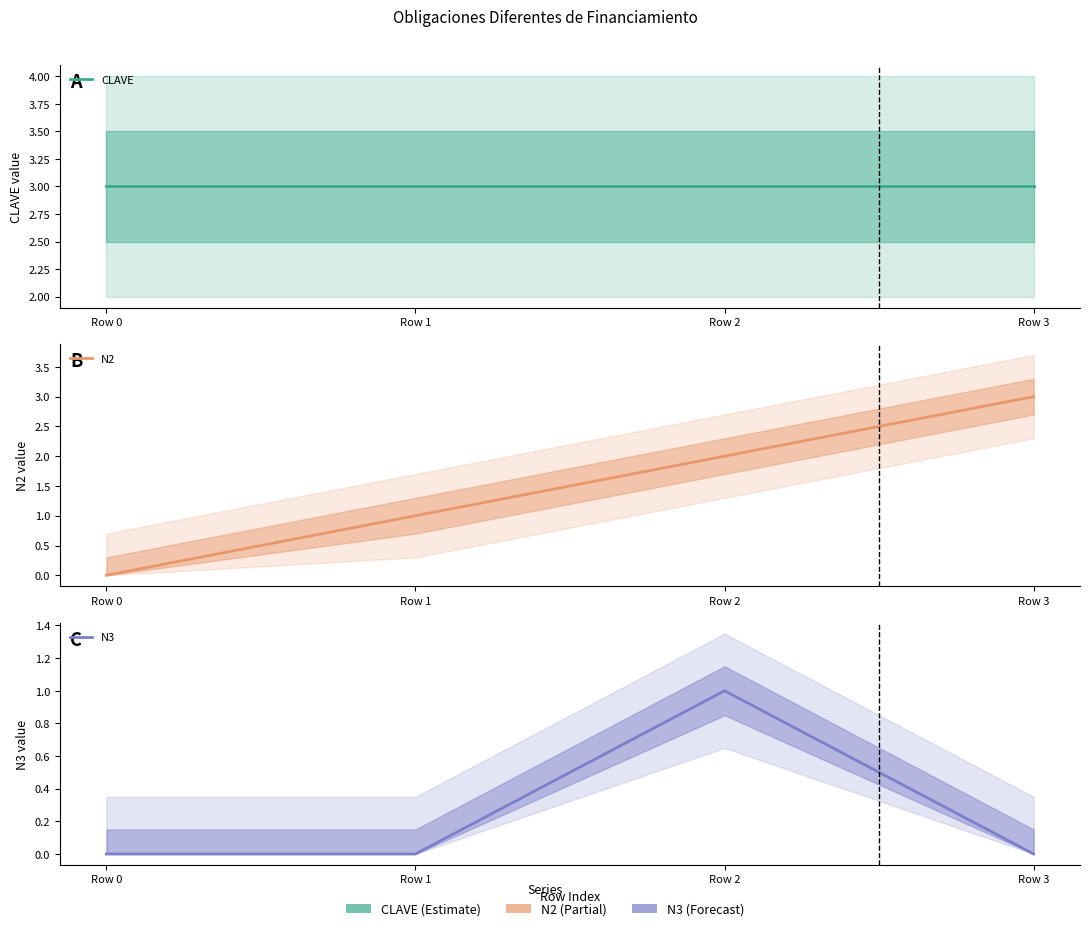

At which category does the chart reach its peak across all series?

Row 0